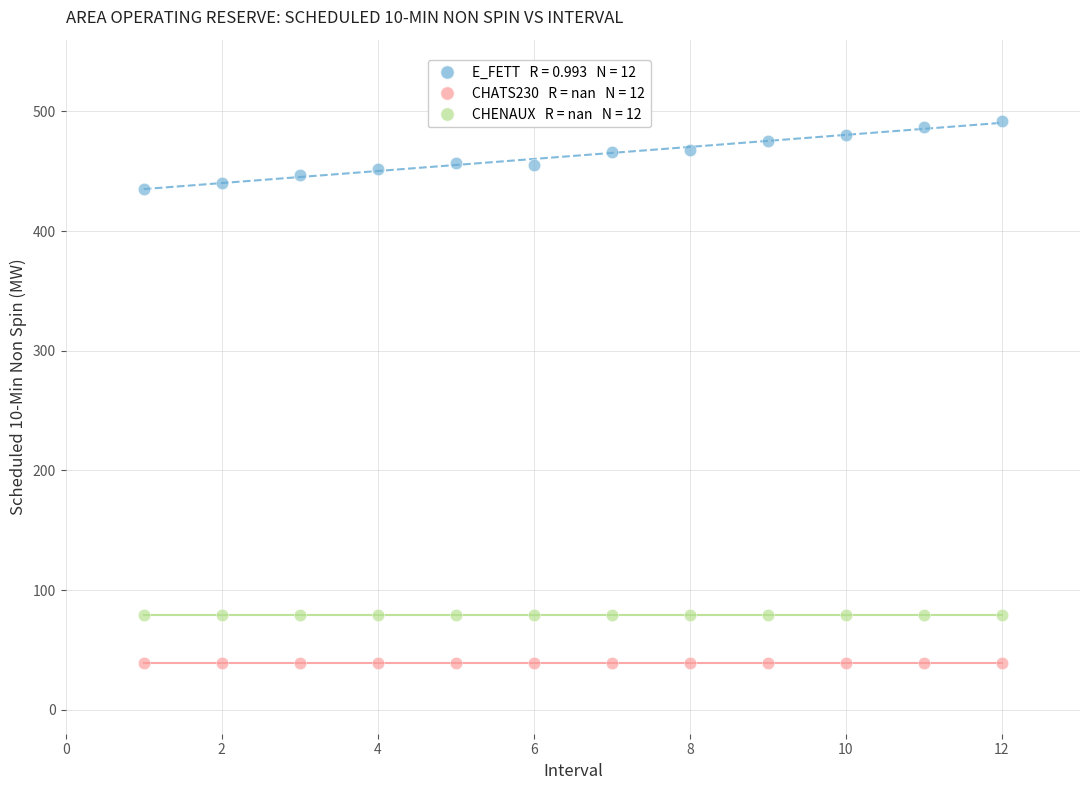

How many points are shown in the scatter plot?

36